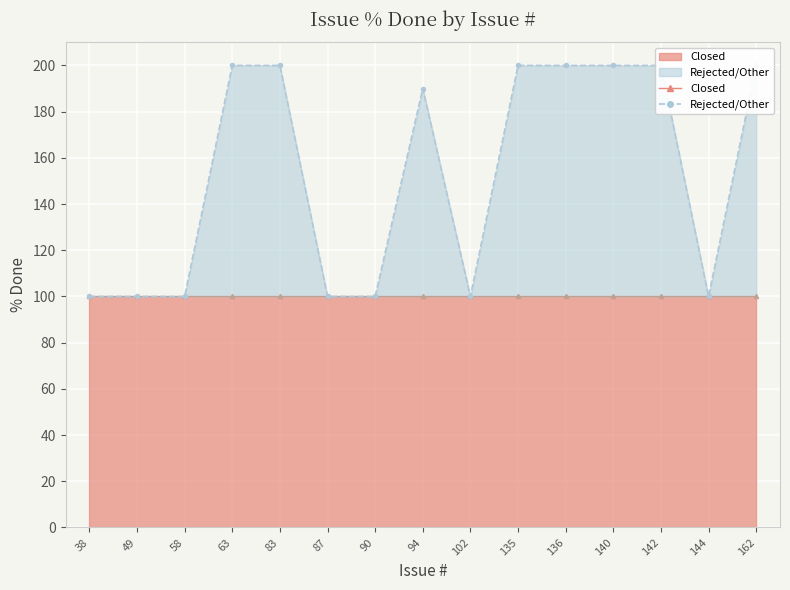

List the labels in order of value, largest first.

63, 83, 135, 136, 140, 142, 162, 94, 38, 49, 58, 87, 90, 102, 144